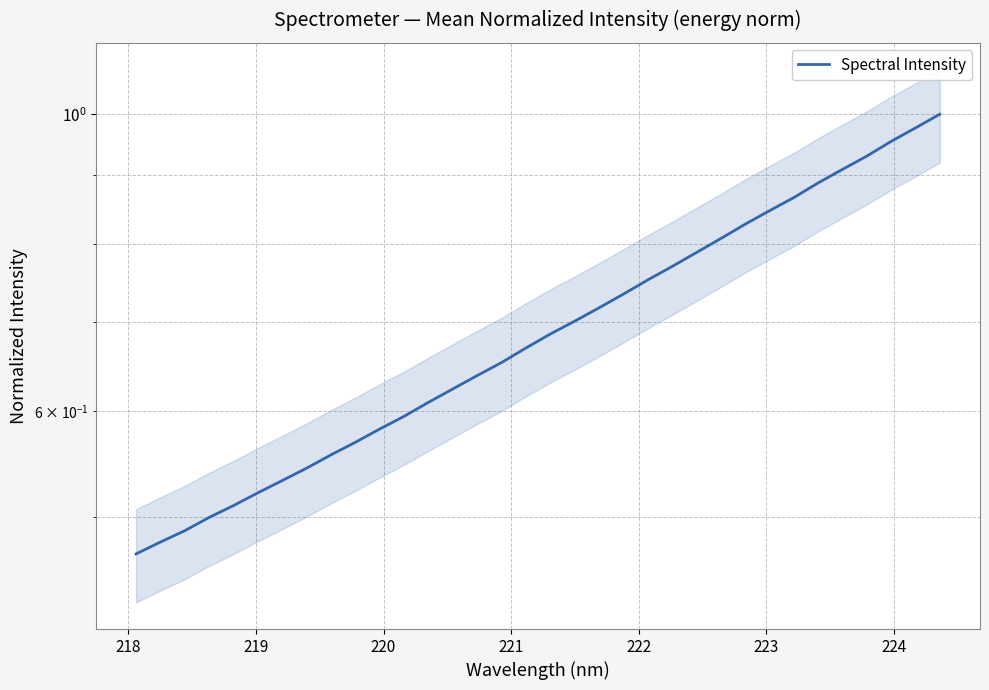

What is the average value?

0.7